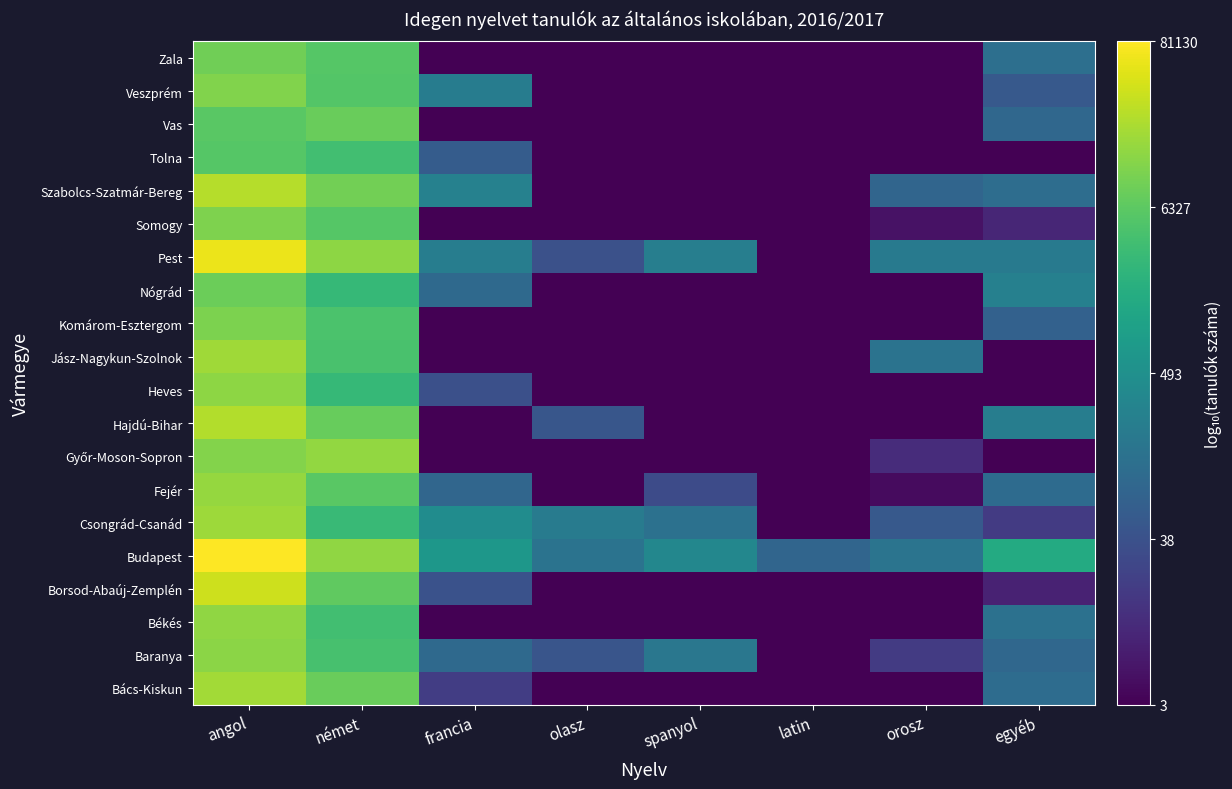

At egyéb, list the series in order from smallest to largest.

Győr-Moson-Sopron, Heves, Jász-Nagykun-Szolnok, Tolna, Borsod-Abaúj-Zemplén, Somogy, Csongrád-Csanád, Veszprém, Komárom-Esztergom, Baranya, Vas, Fejér, Bács-Kiskun, Szabolcs-Szatmár-Bereg, Zala, Békés, Pest, Hajdú-Bihar, Nógrád, Budapest